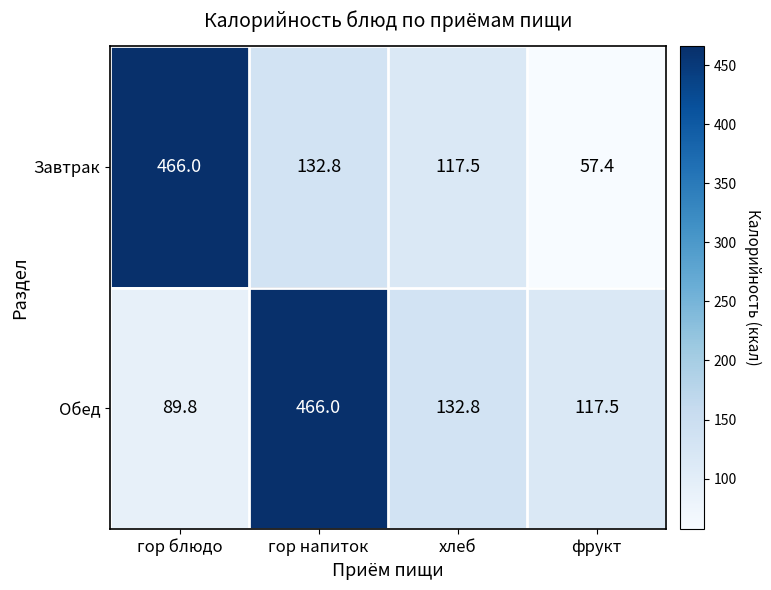

Rank the series at хлеб from lowest to highest value.

Завтрак, Обед